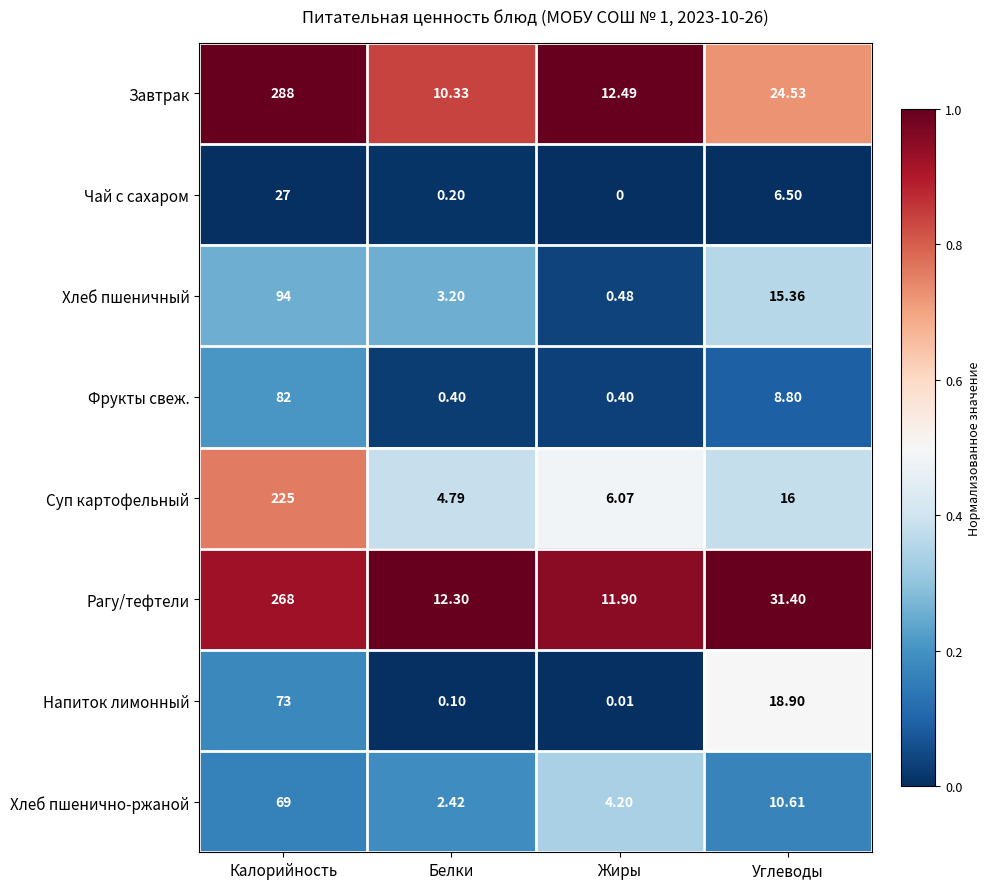

At how many categories does at least one series exceed 0?

4